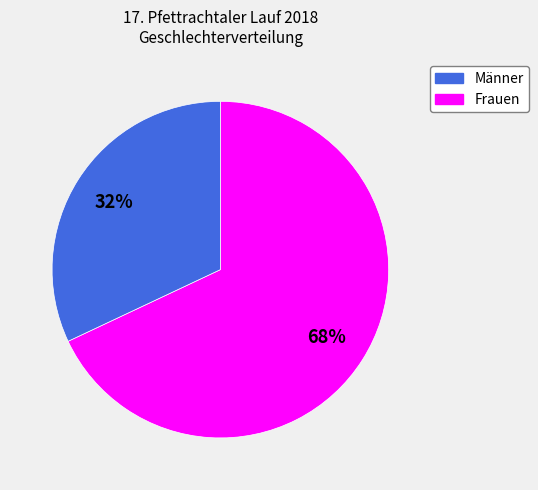

To the nearest percent, what is the difference between the largest and smallest slice percentages?

36%